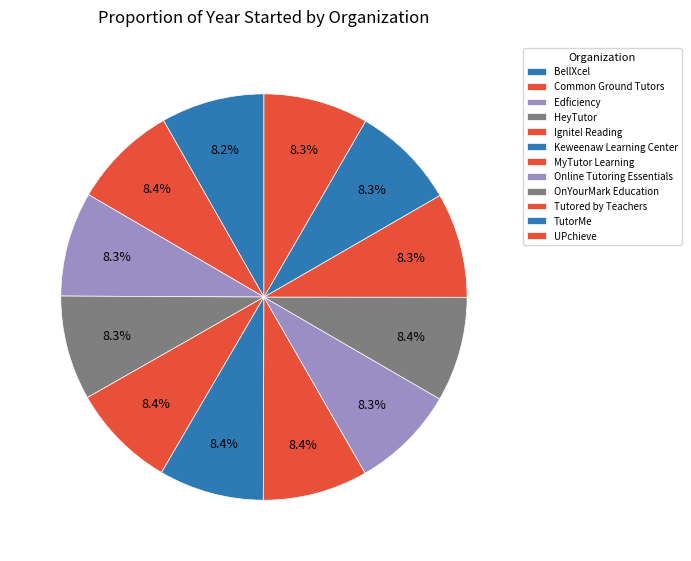

How much of the chart is everything except OnYourMark Education?

91.6%